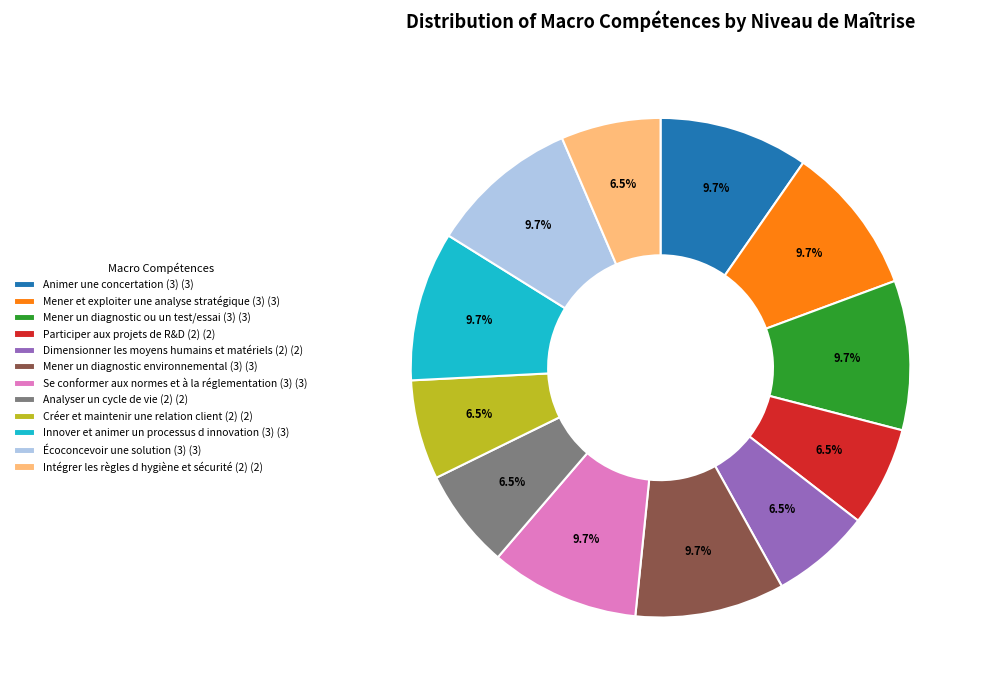

What portion of the pie excludes Analyser un cycle de vie (2)?

93.5%